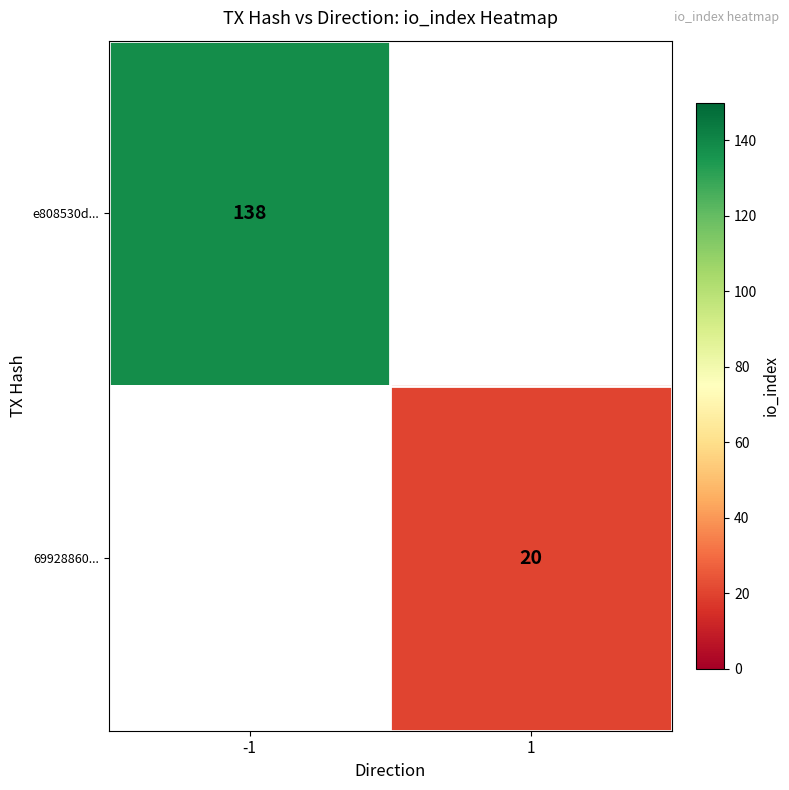

The 69928860... series shows 29 at 1. True or false?

False